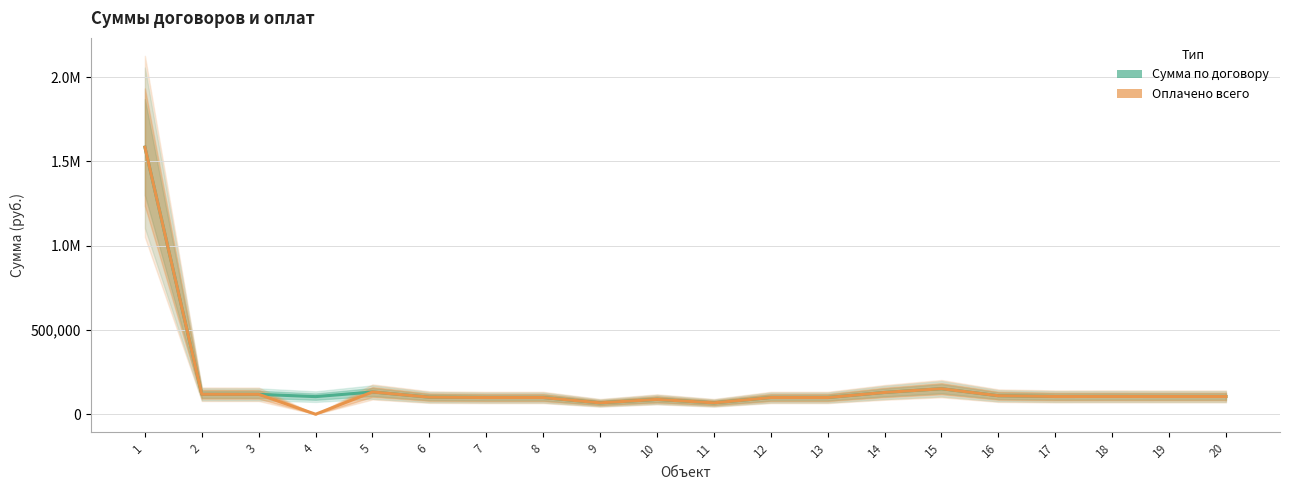

List the series in order of their overall mean, lowest first.

Оплачено всего, Сумма по договору